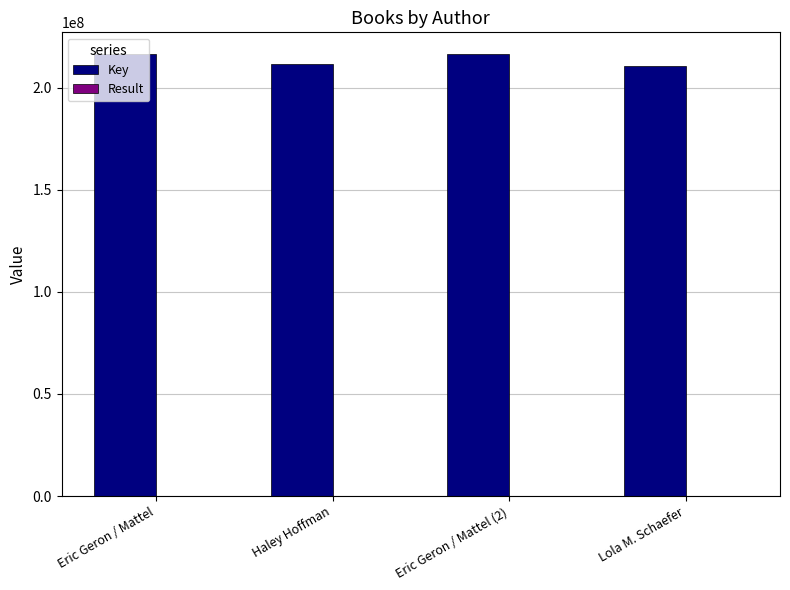

The Key series shows 90969875 at Haley Hoffman. True or false?

False